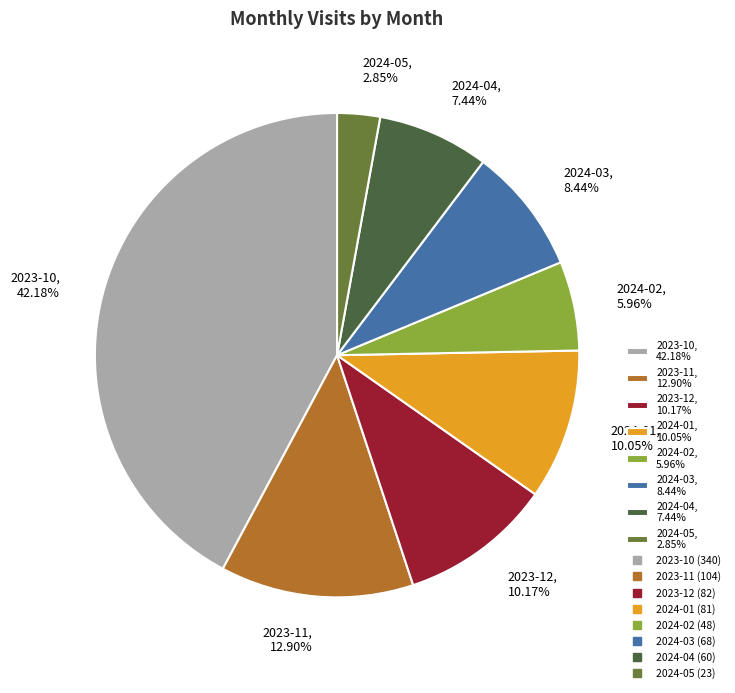

To the nearest percent, what is the combined percentage of 2024-01 and 2023-11?

23%